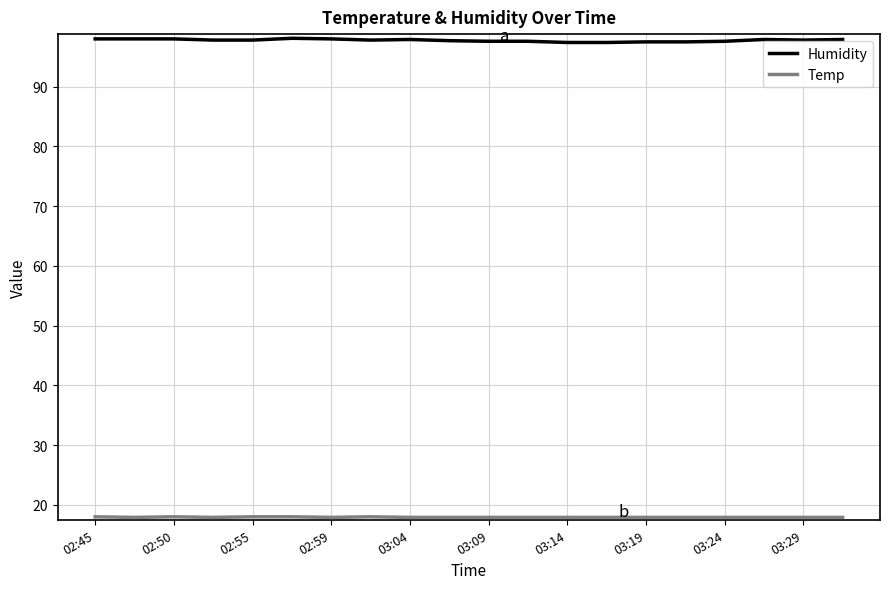

Which series has the largest range (max minus min)?

Humidity